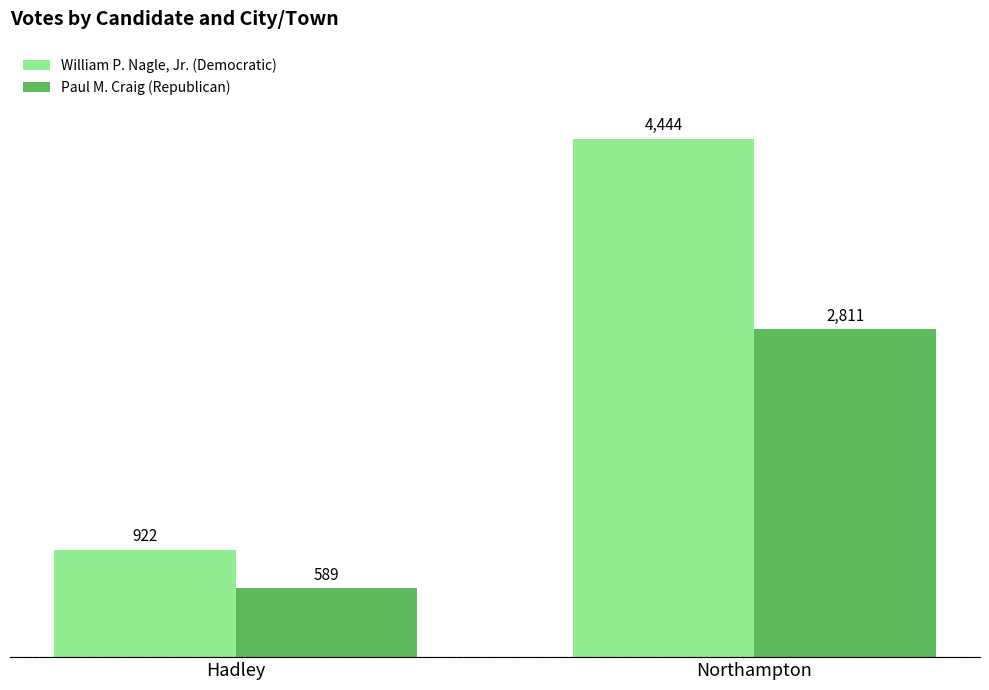

What is the maximum value shown in the chart?

4444